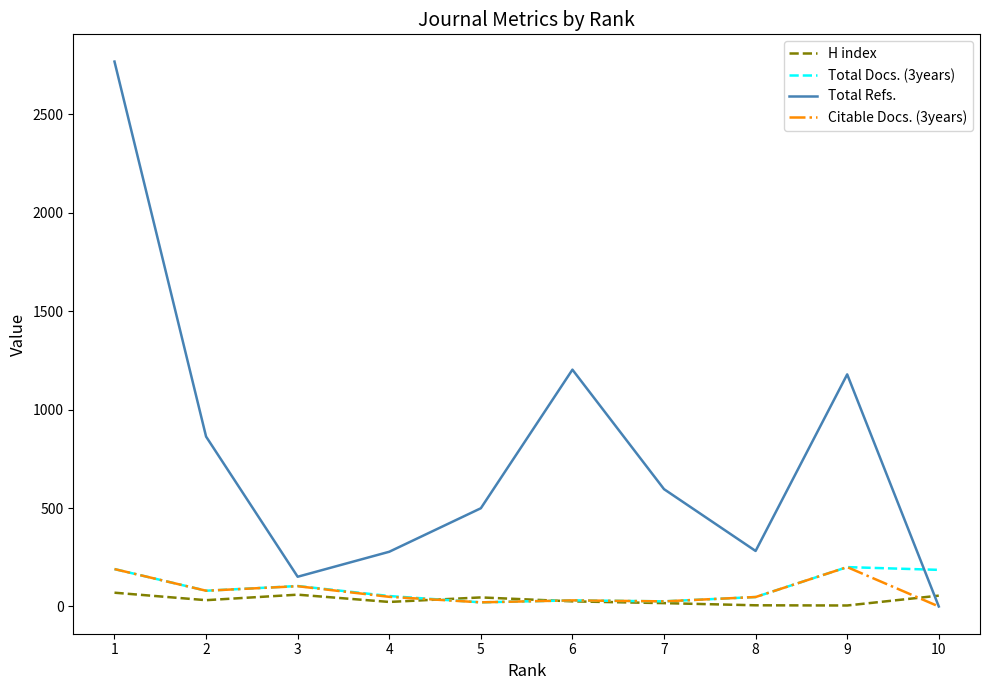

How many distinct data groups are displayed?

4